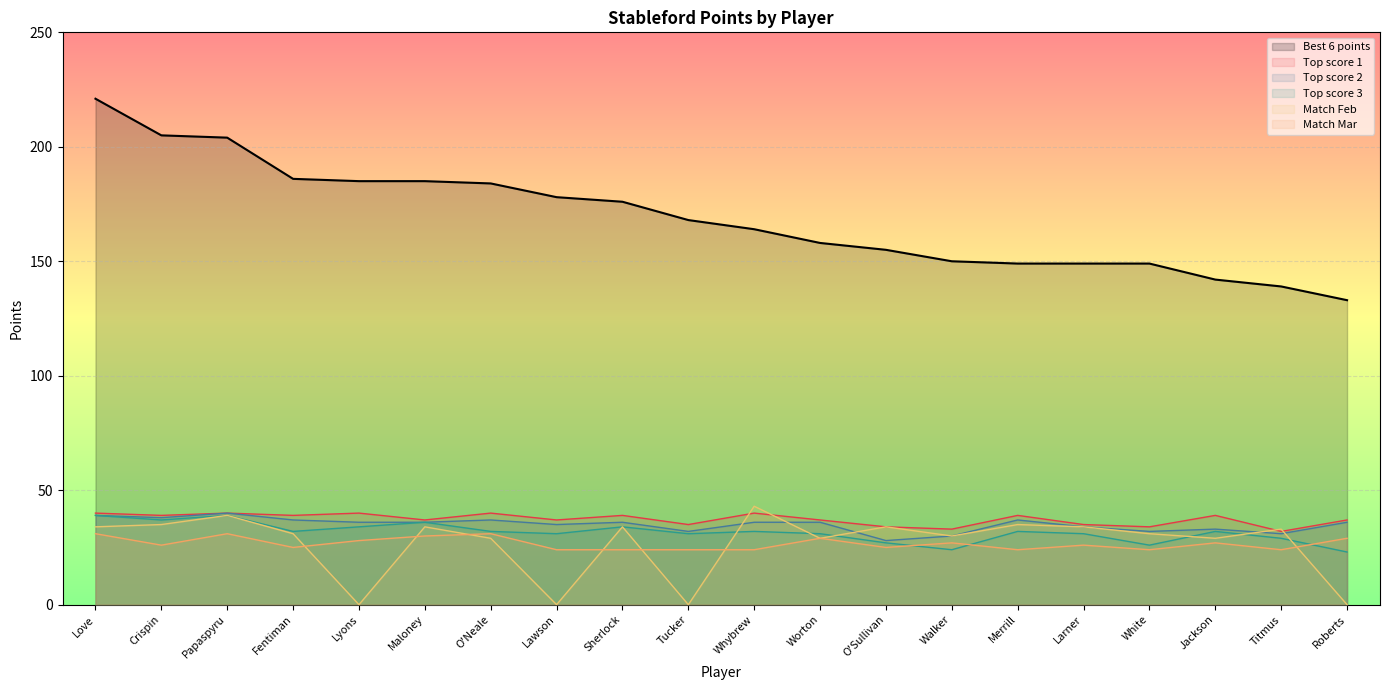

How many distinct data groups are displayed?

6